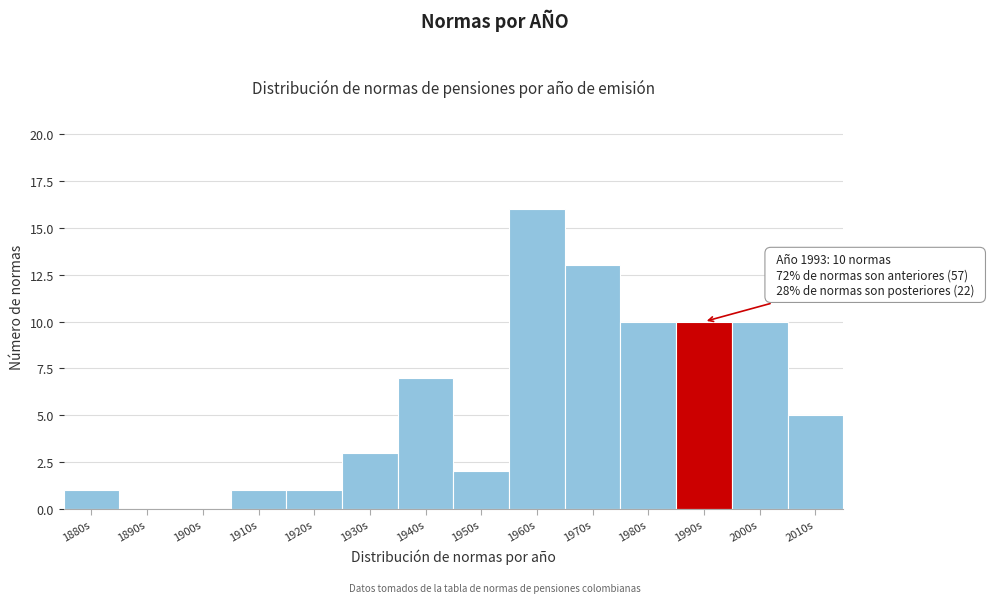

Reading right to left, extract all data points from this chart.

2010s=5	2000s=10	1990s=10	1980s=10	1970s=13	1960s=16	1950s=2	1940s=7	1930s=3	1920s=1	1910s=1	1900s=0	1890s=0	1880s=1